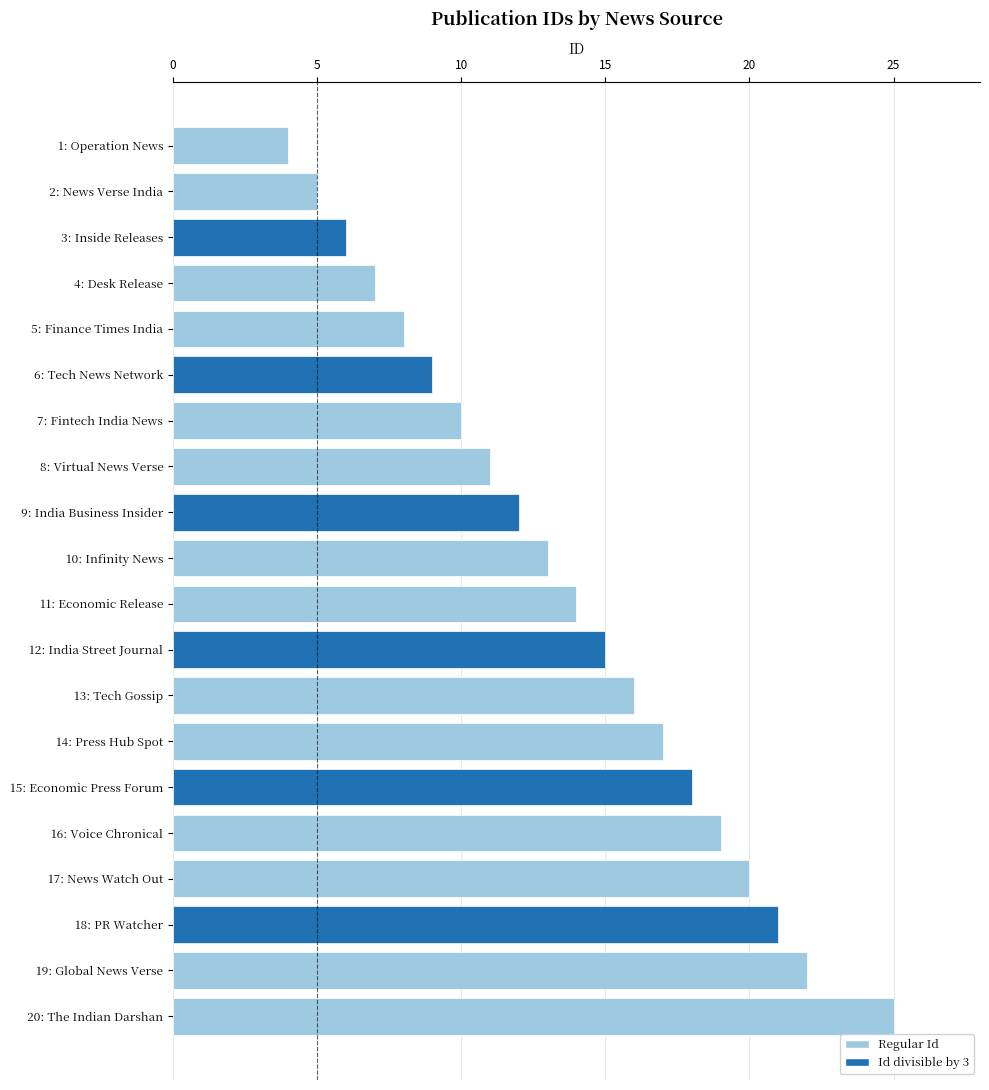

What is the ratio of the value at 2: News Verse India to the value at 13: Tech Gossip?

0.3